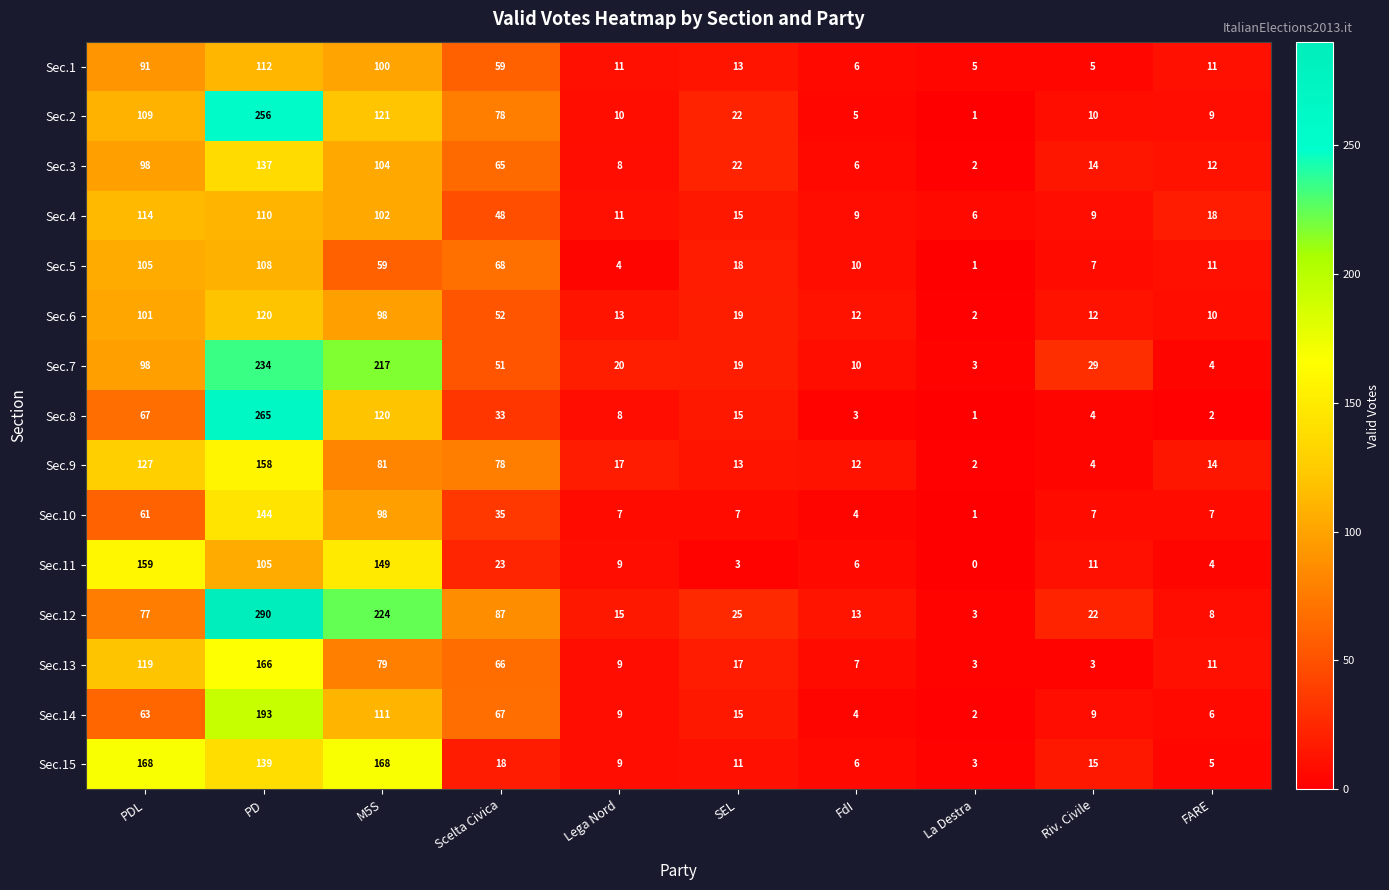

What is the spread (max minus min) of values at SEL?

22